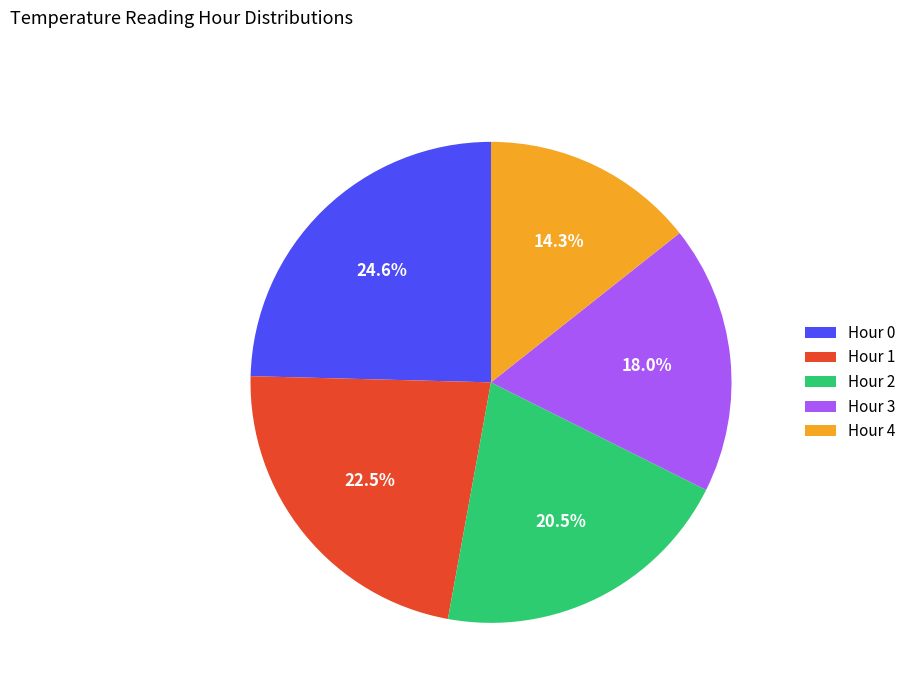

To the nearest percent, what is the average slice percentage?

20%